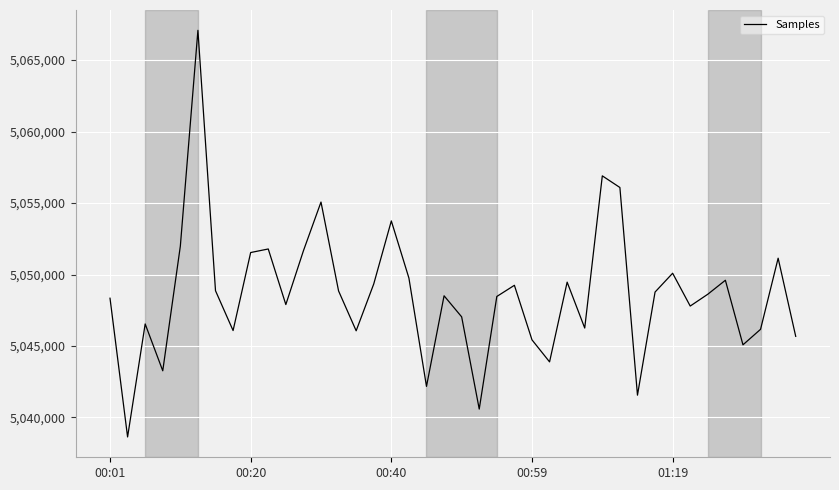

What is the greatest value displayed?

5067084